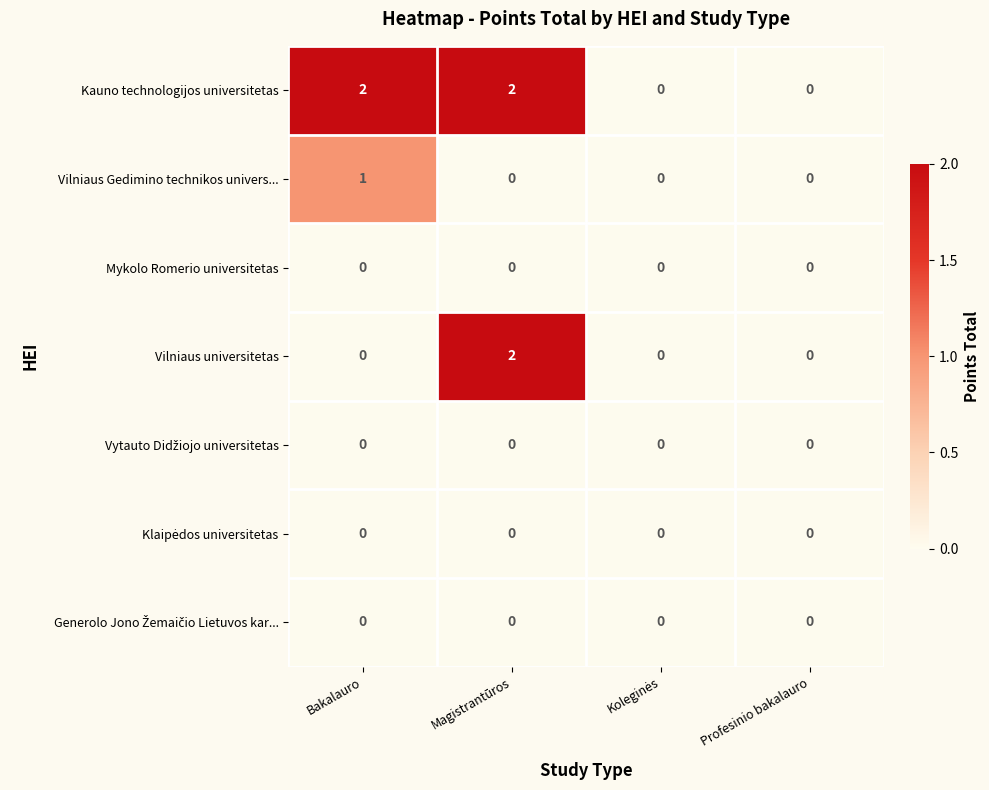

Is it true that Mykolo Romerio universitetas equals 0 at Magistrantūros?

True